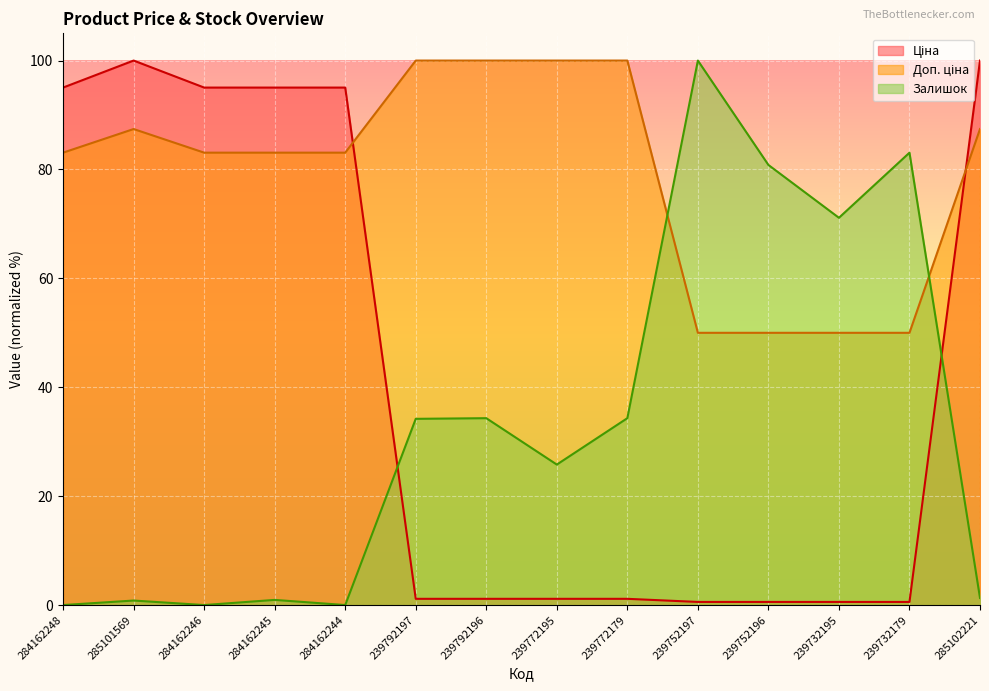

What is the difference between the maximum and minimum values in the Ціна series?

99.4